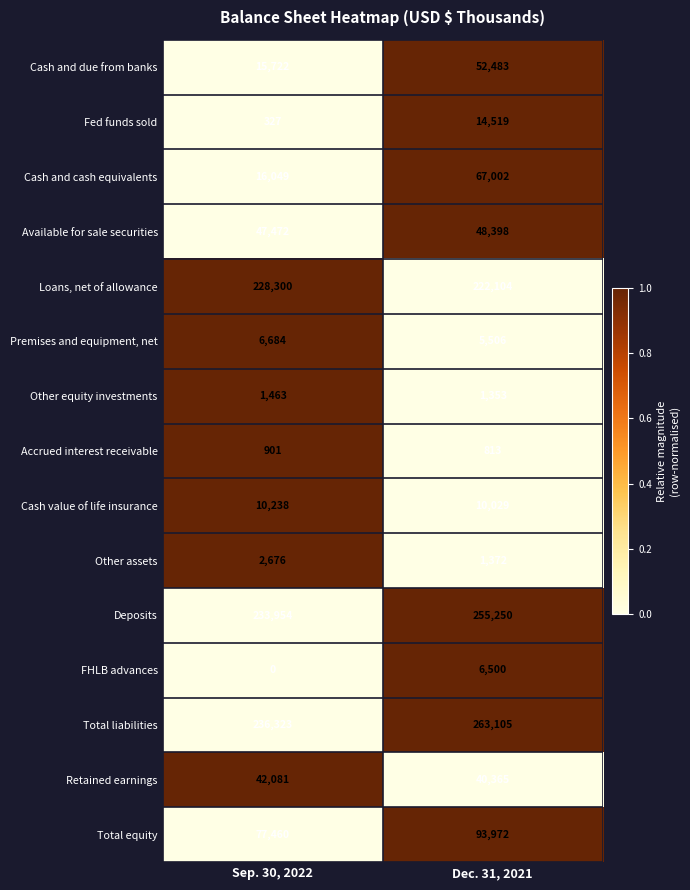

The value of Cash and cash equivalents at Sep. 30, 2022 is 21868. True or false?

False